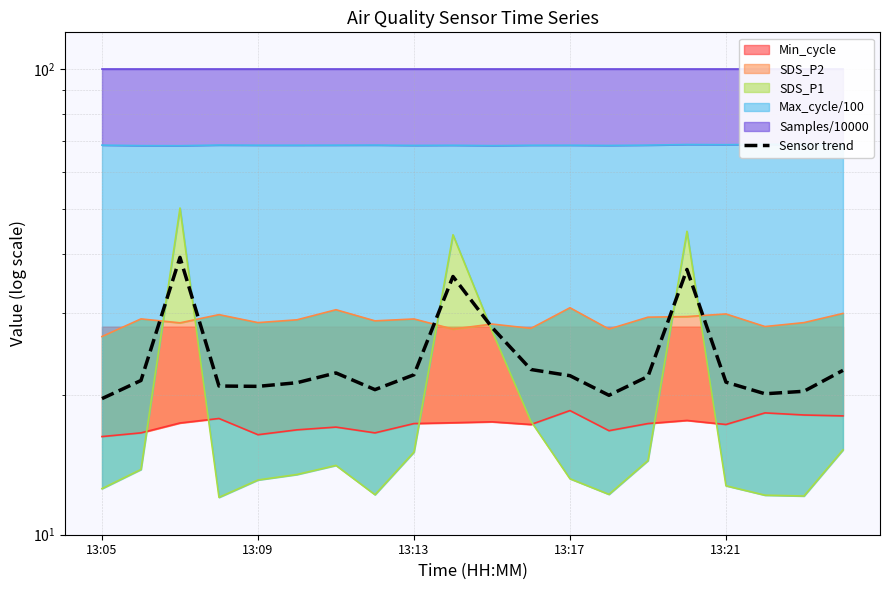

How many lines are shown in the chart?

1